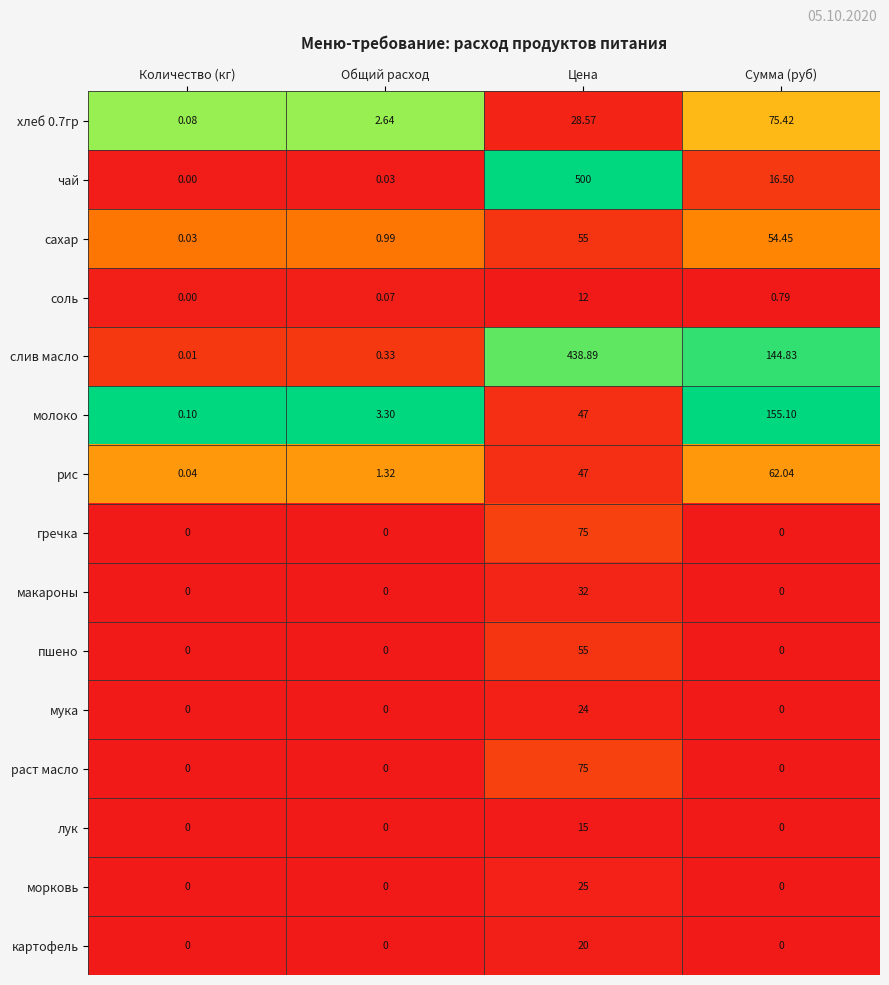

How many series are shown in this chart?

15